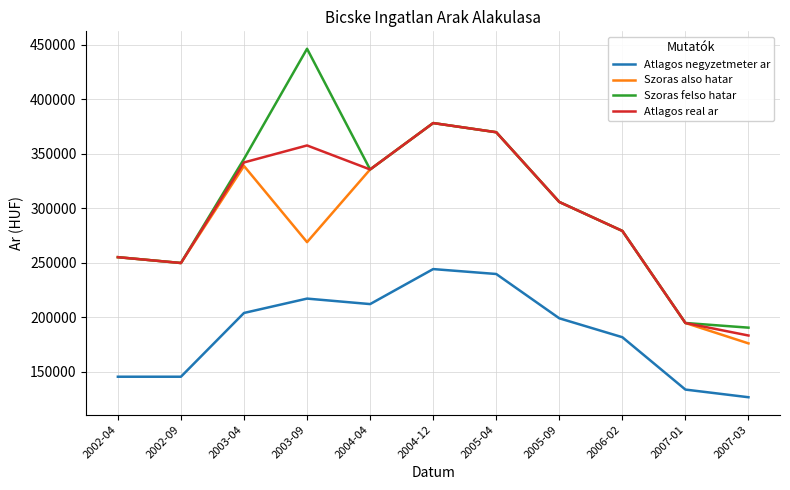

Reading left to right, extract all data points from this chart.

Atlagos negyzetmeter ar: 145348	145348	203850	217026	211989	244108	239598	198952	181599	133554	126530
Szoras also hatar: 255022	249676	338725	268826	335498	378081	369673	305681	279116	194656	175937
Szoras felso hatar: 255022	249676	345153	446244	335498	378081	369673	305681	279116	194656	190367
Atlagos real ar: 255022	249676	341939	357535	335498	378081	369673	305681	279116	194656	183152